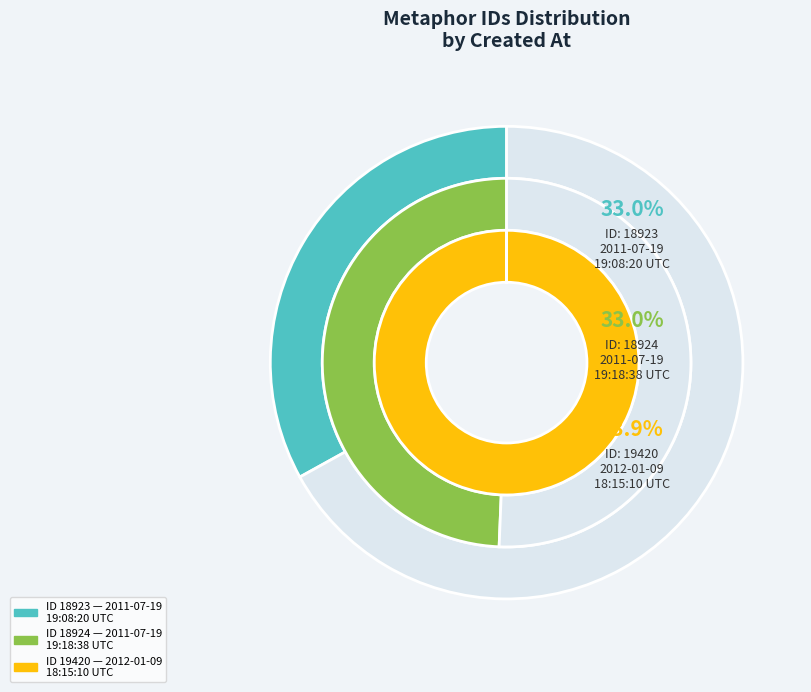

How many slices are in this pie chart?

3